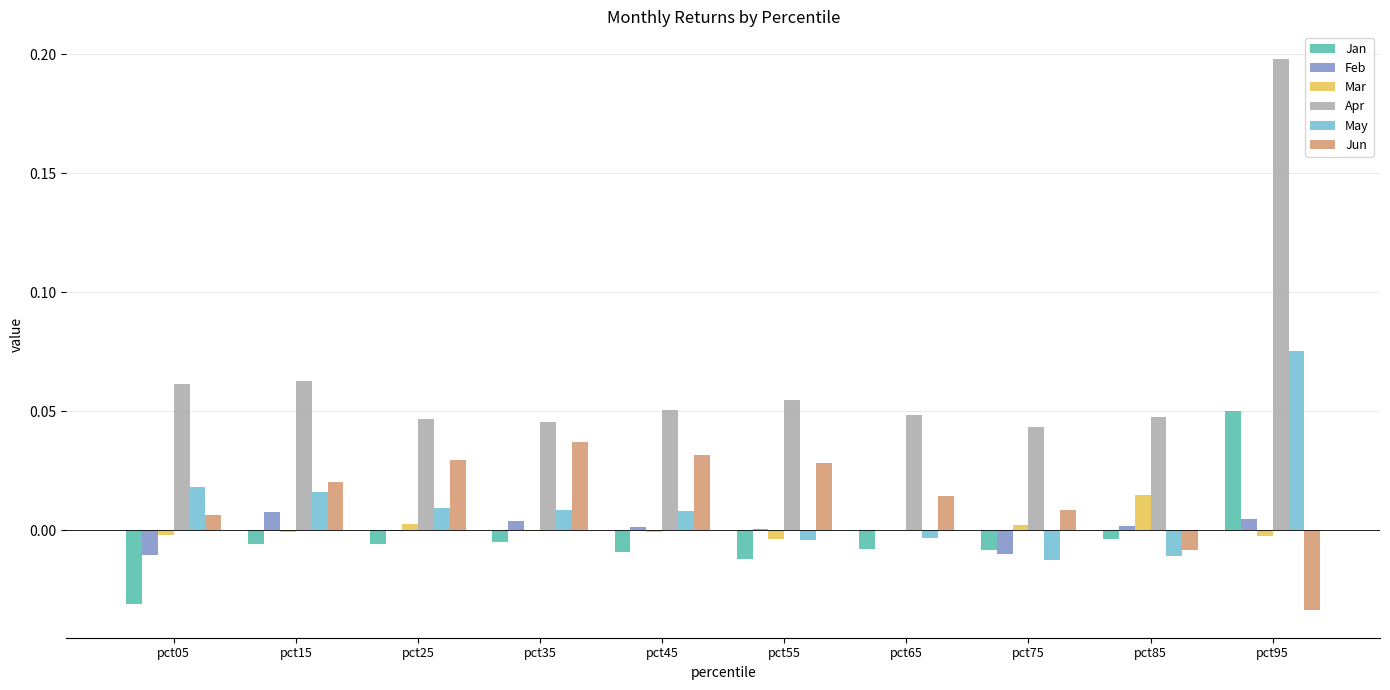

What are all the series names shown in the legend?

Jan, Feb, Mar, Apr, May, Jun